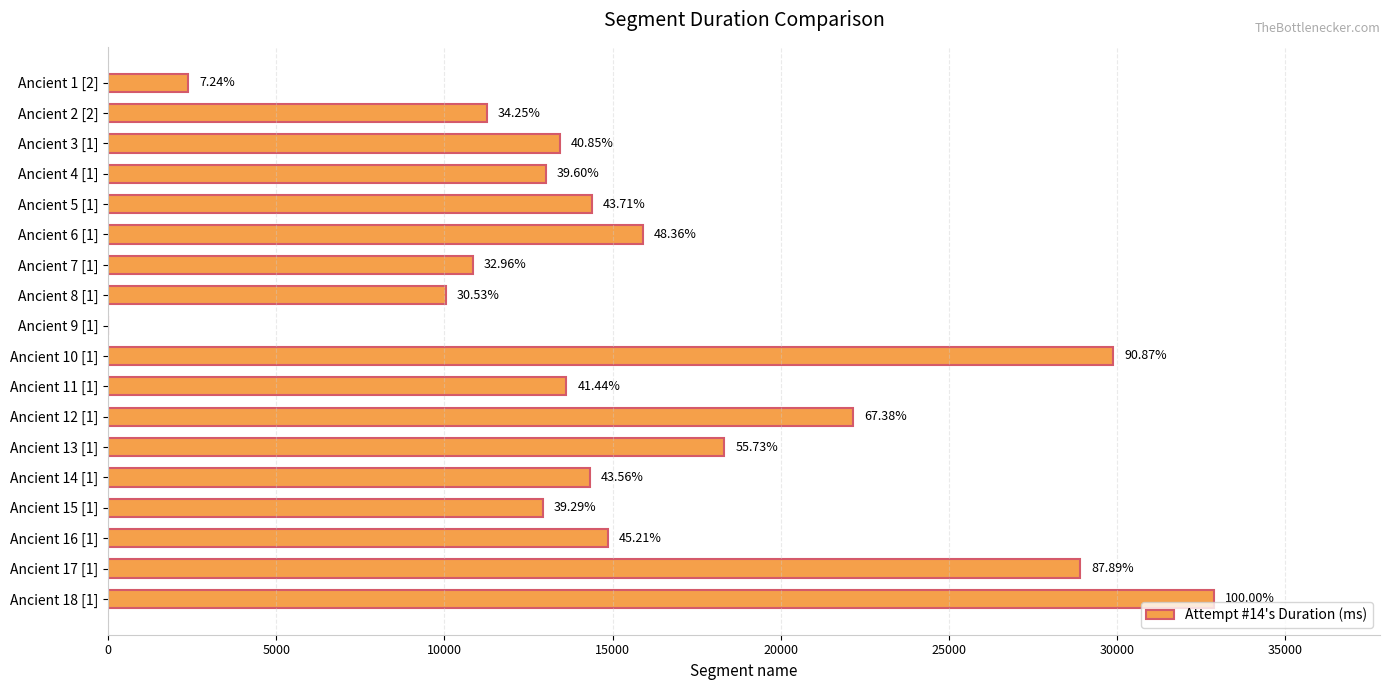

Are the bars horizontal?

Yes